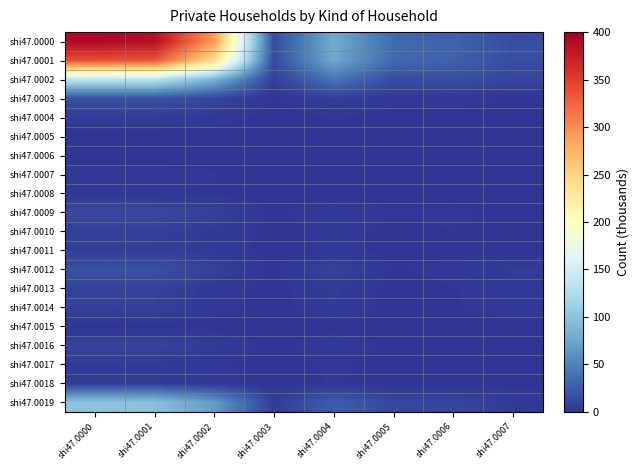

Rank the series by their maximum value, from lowest to highest.

shi47.0006, shi47.0005, shi47.0015, shi47.0008, shi47.0007, shi47.0017, shi47.0018, shi47.0004, shi47.0011, shi47.0010, shi47.0014, shi47.0013, shi47.0016, shi47.0009, shi47.0012, shi47.0003, shi47.0019, shi47.0002, shi47.0001, shi47.0000